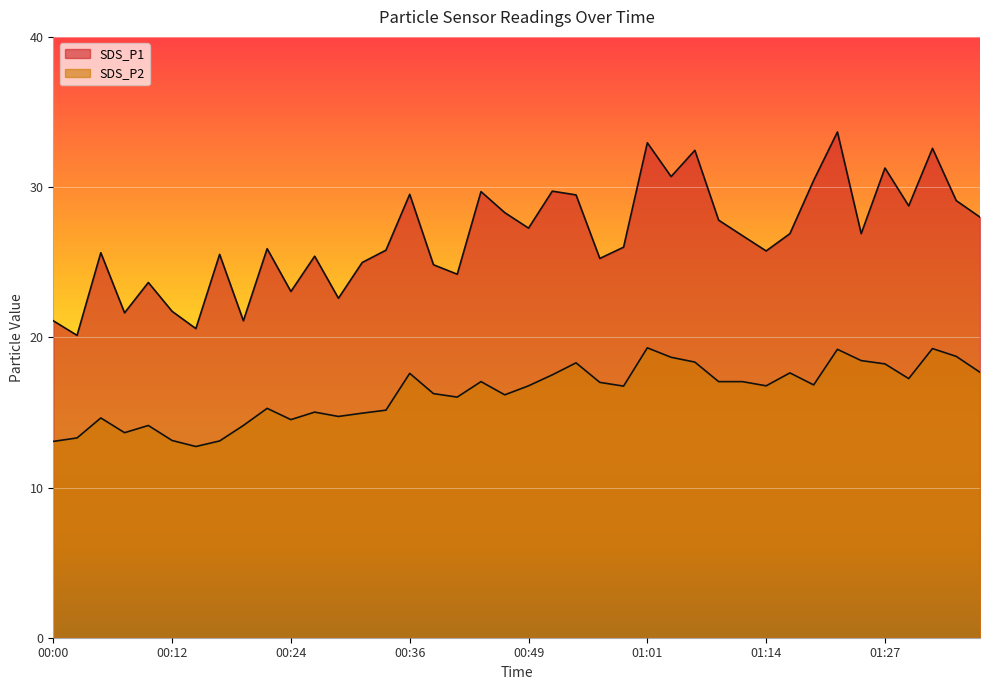

Is the value of SDS_P1 at 00:14 greater than the value of SDS_P2 at 00:36?

Yes